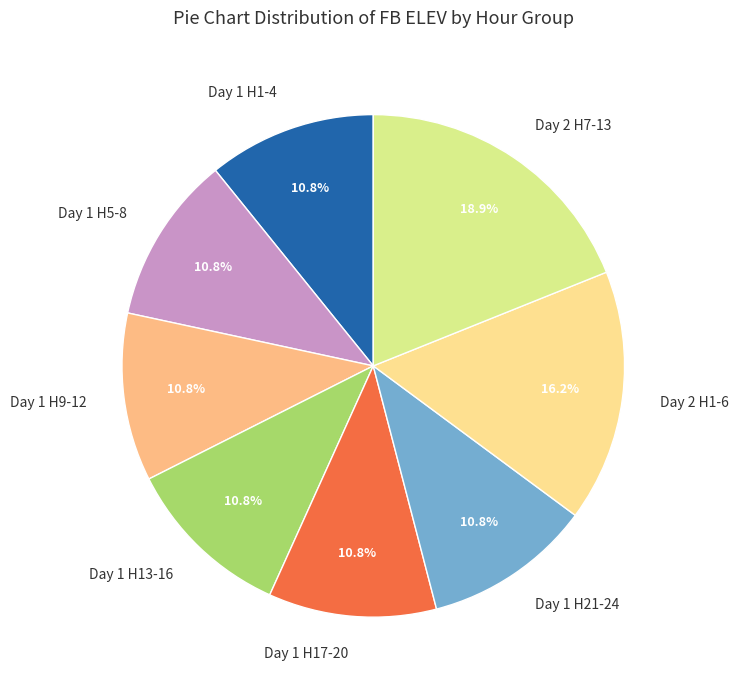

Approximately how many times larger is the value at Day 2 H1-6 compared to Day 1 H1-4?

1.5